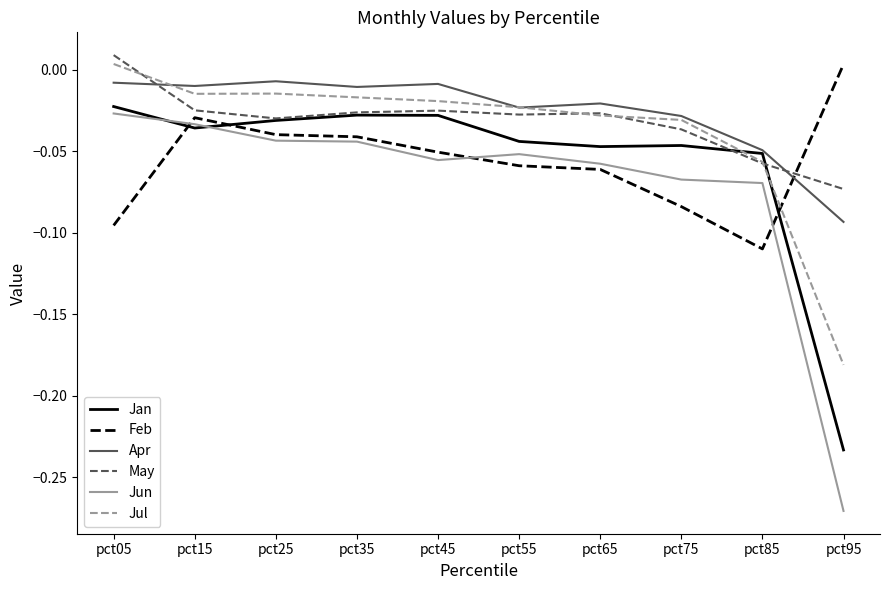

Is the value of Feb at pct95 greater than the value of Jan at pct55?

Yes